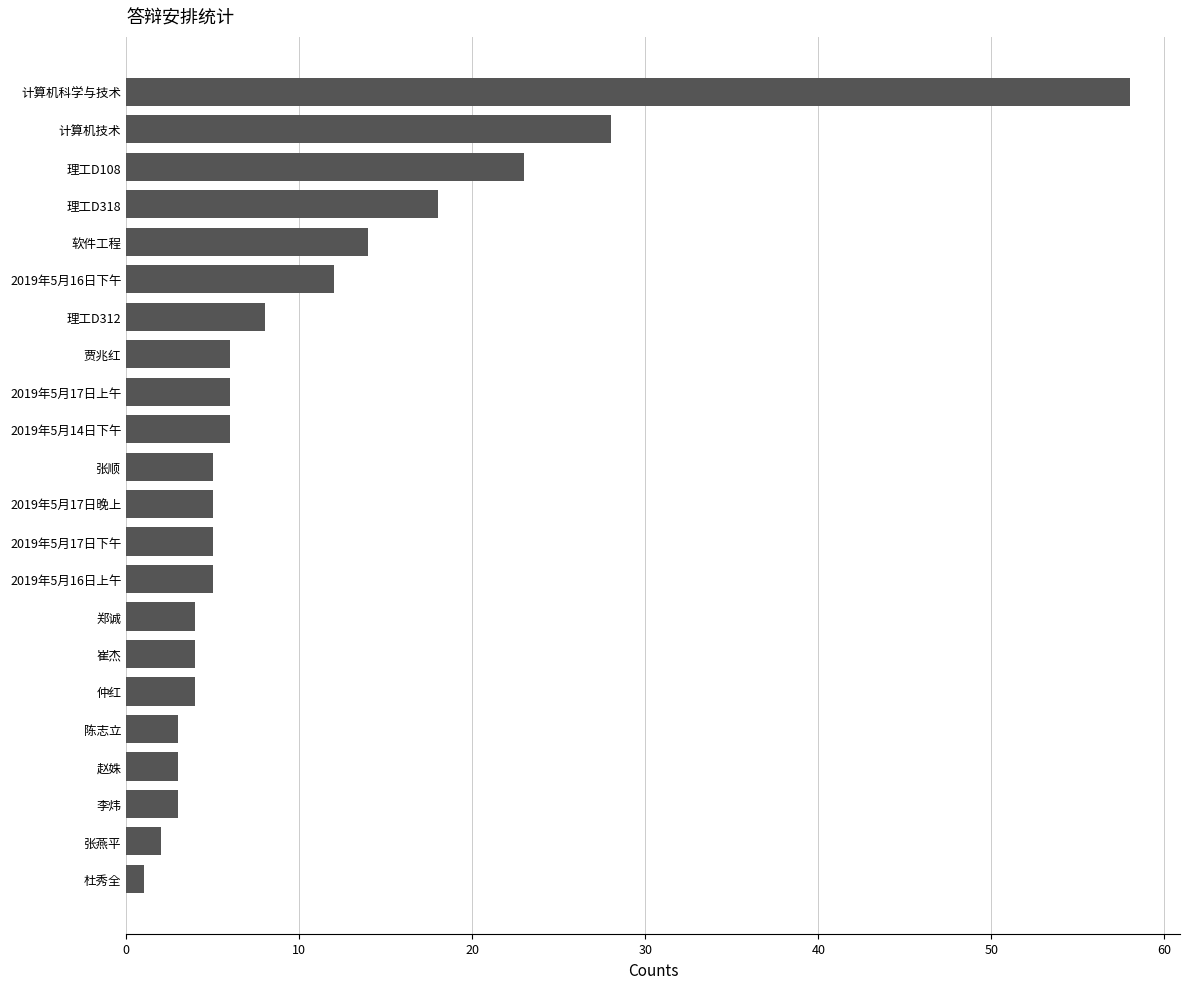

How many categories are shown in the chart?

22